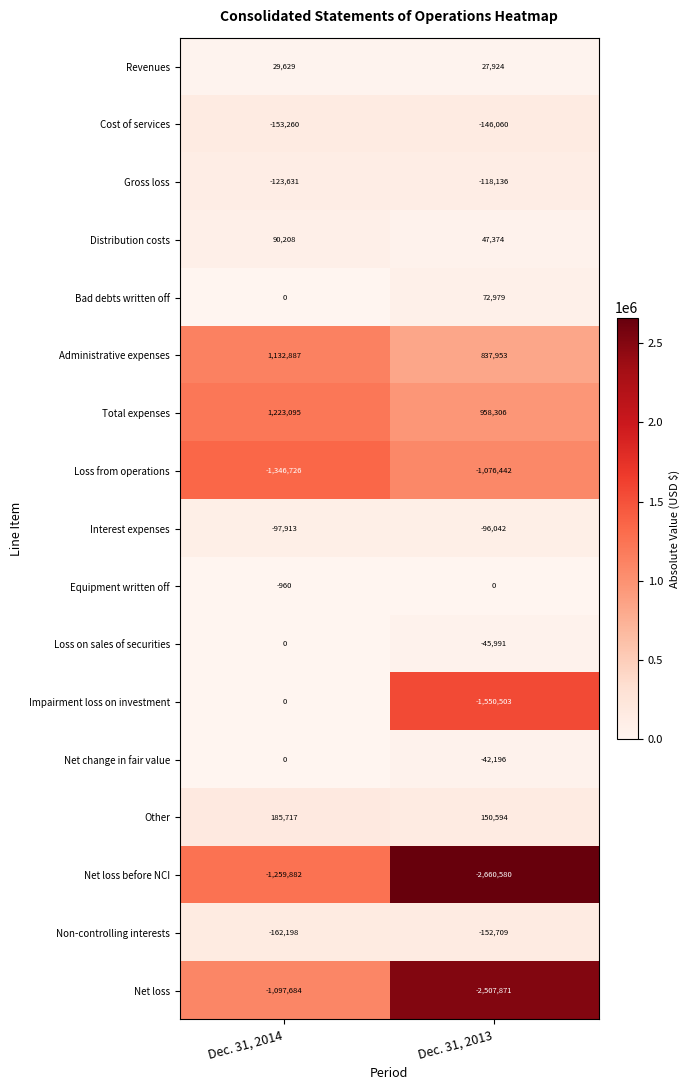

Which category has the highest value in the Gross loss series?

Dec. 31, 2013